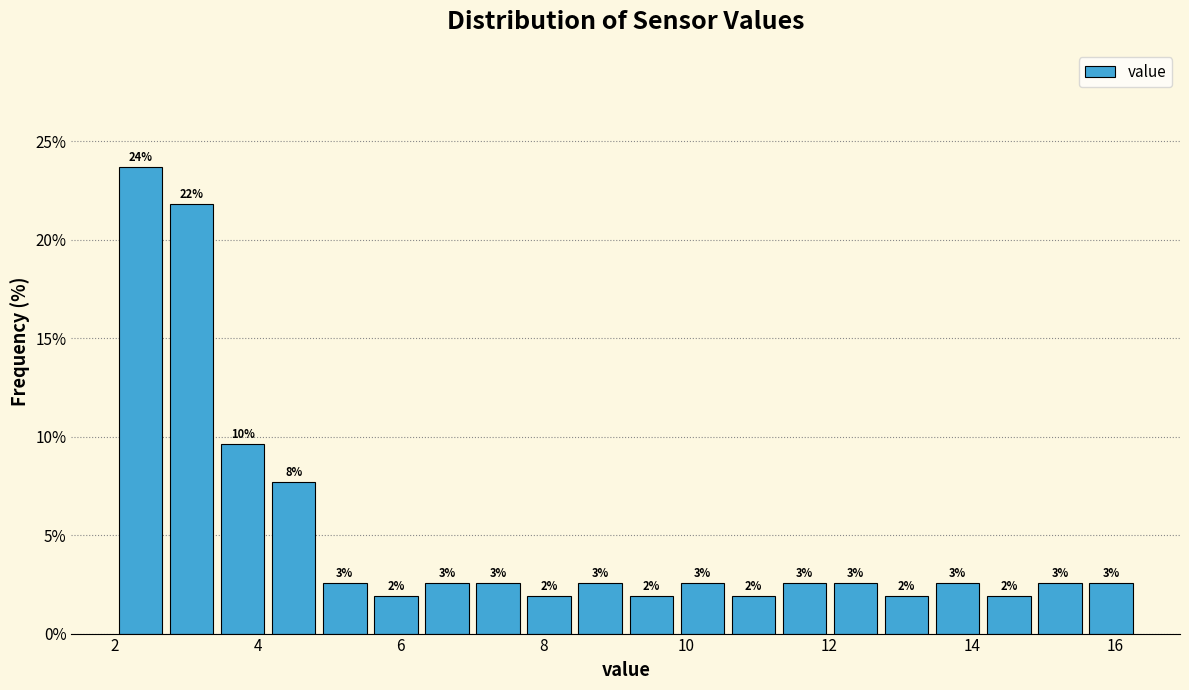

Around what value on the x-axis is the tallest bar? Give the approximate position of its centre, as read against the axis.

2.4